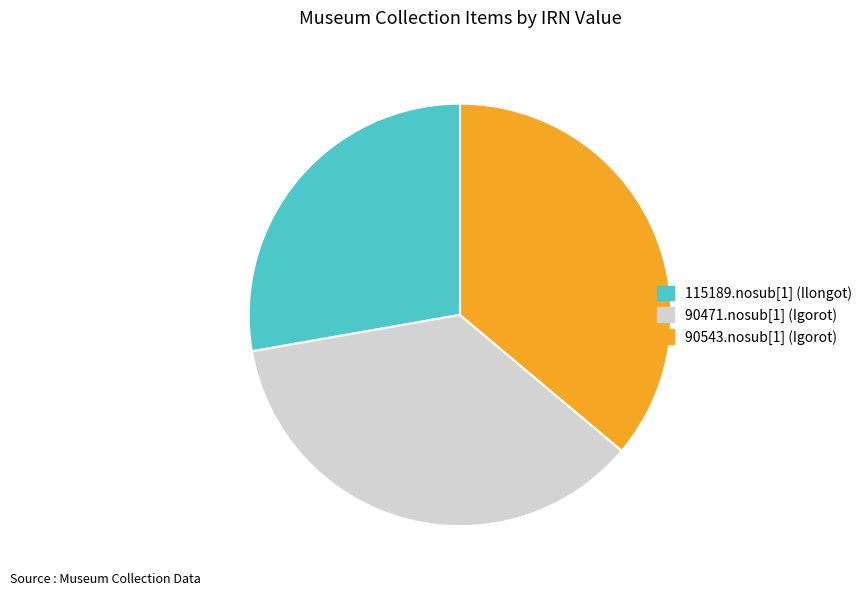

Which has a higher value, 90471.nosub[1] (Igorot) or 115189.nosub[1] (Ilongot)?

90471.nosub[1] (Igorot)